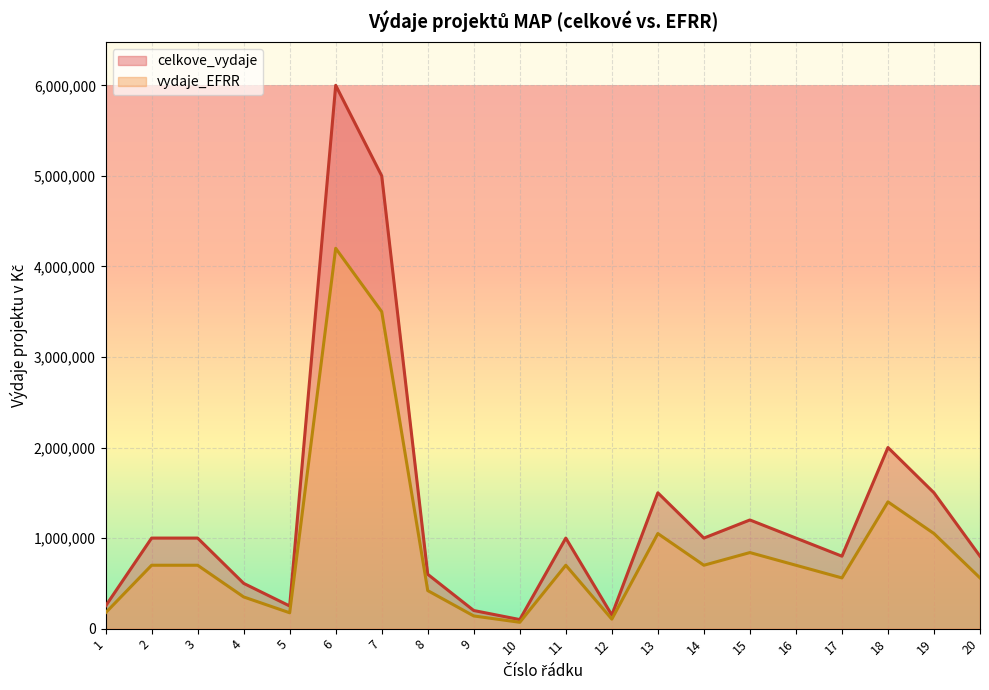

How many data points does each series have?

20